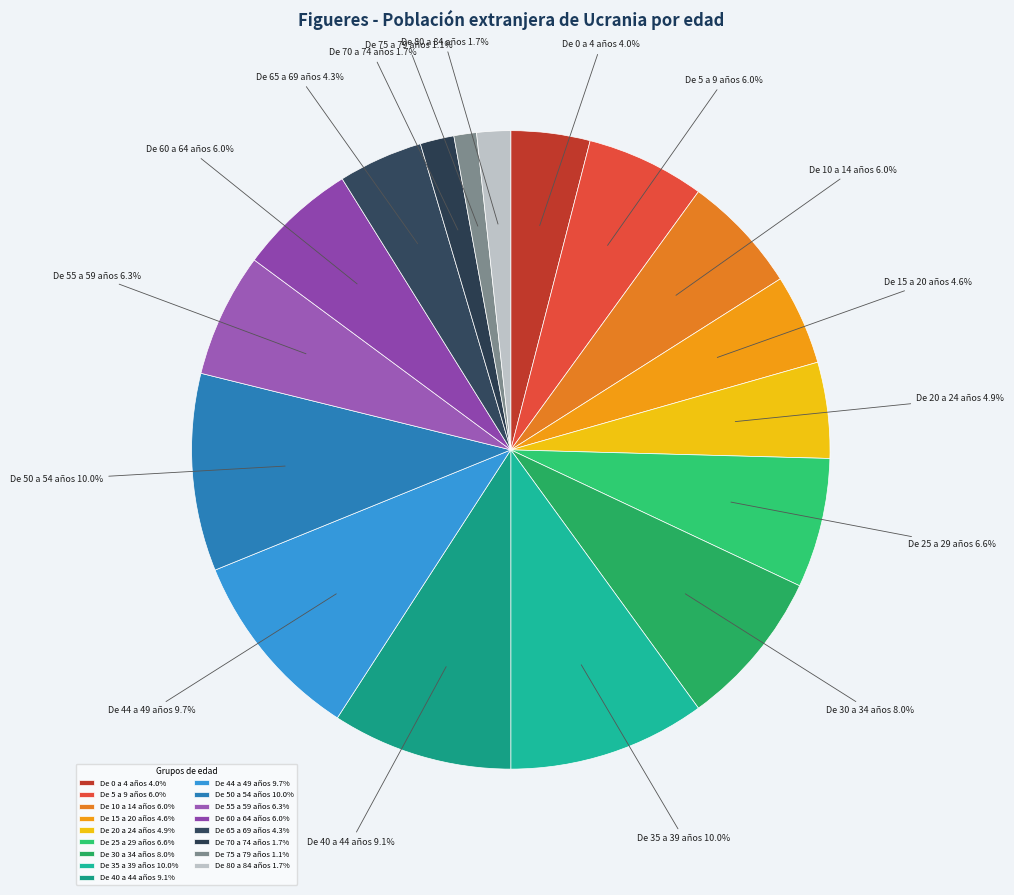

To the nearest percent, what is the combined percentage of De 70 a 74 años and De 60 a 64 años?

8%